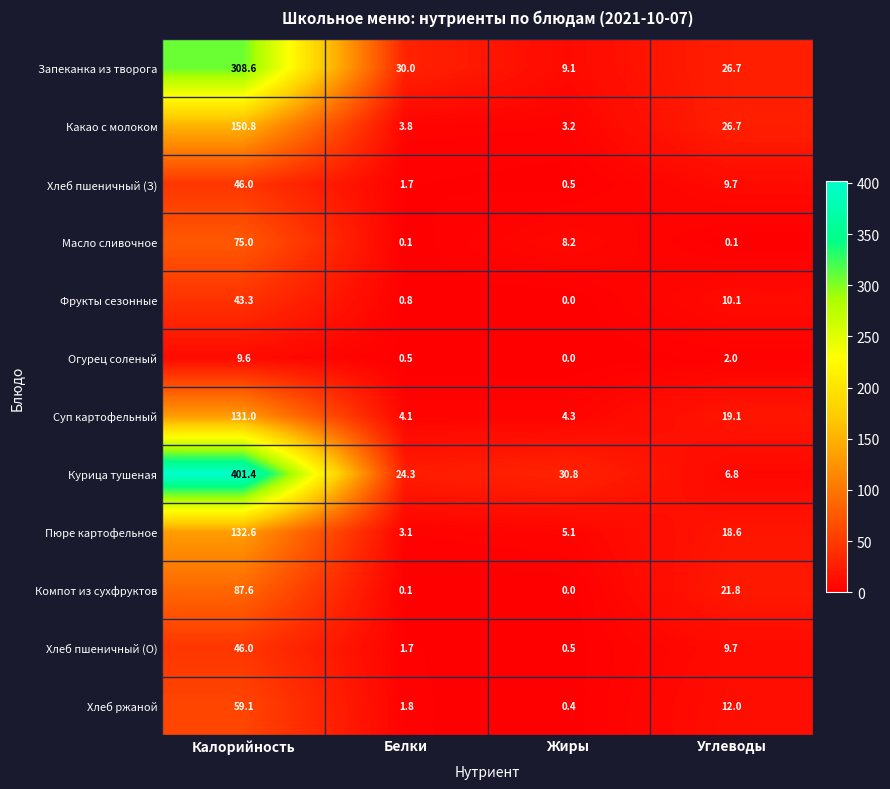

What is the total value across all series at Калорийность?

1491.0